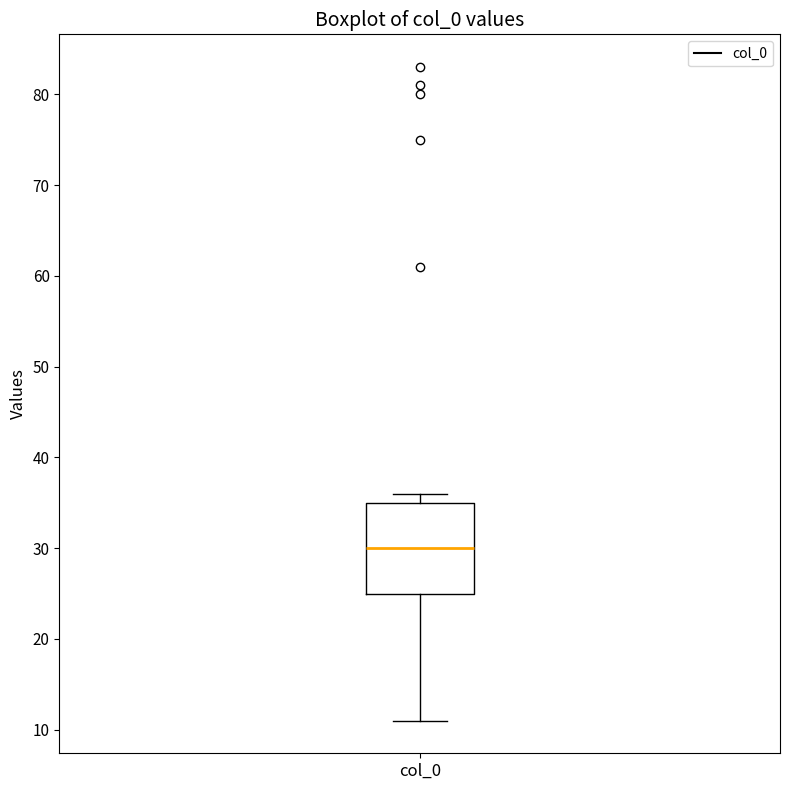

Transcribe this box plot: give where the median line is, the range the box spans, and where the two whiskers end, as read against the y-axis. The values are not printed on the chart, so give them approximately, as read against the axis.

median 30, box 25 to 35, whiskers 11 to 36